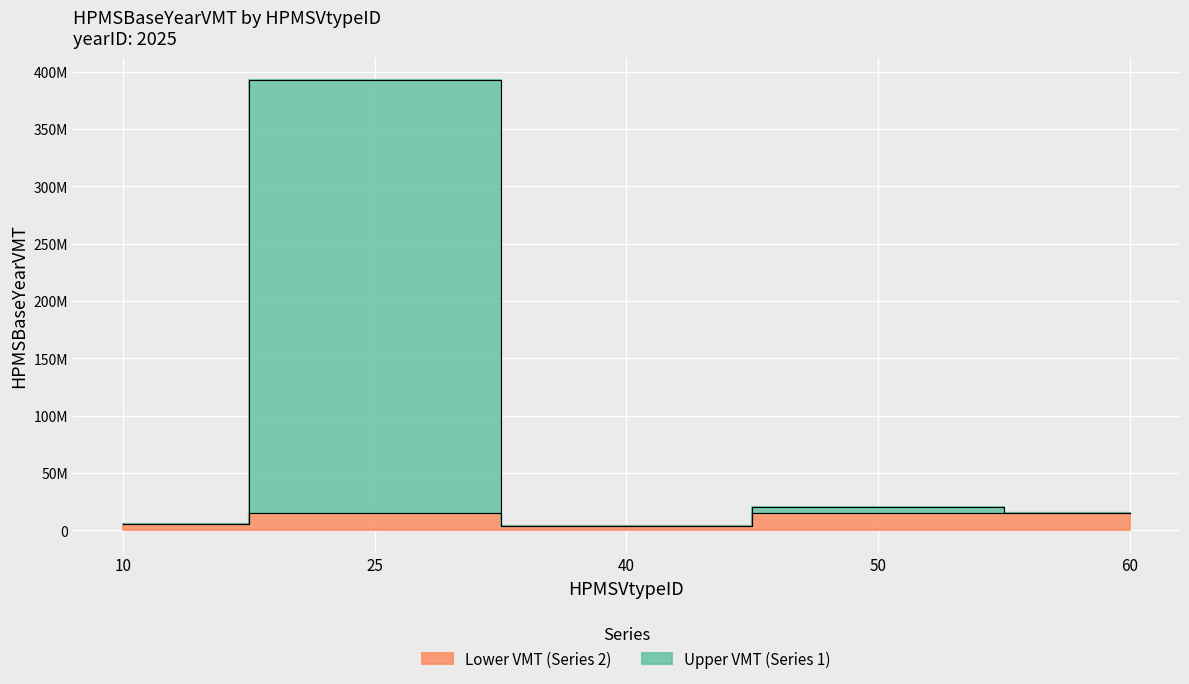

What is the change in value from 10 to 25?

+386959845.4